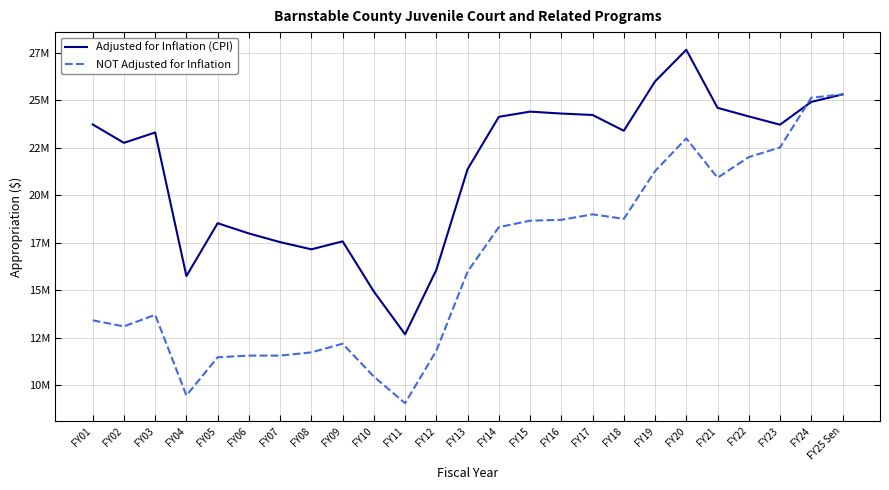

Which label corresponds to the largest value in the chart?

FY20